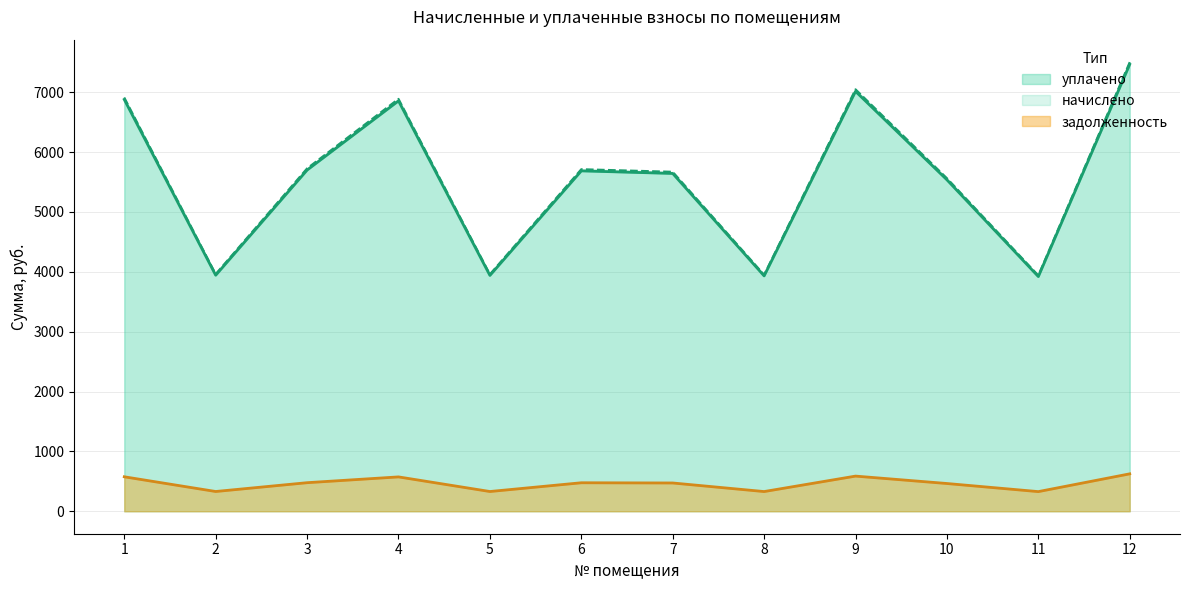

True or false: задолженность and уплачено cross at least once.

False